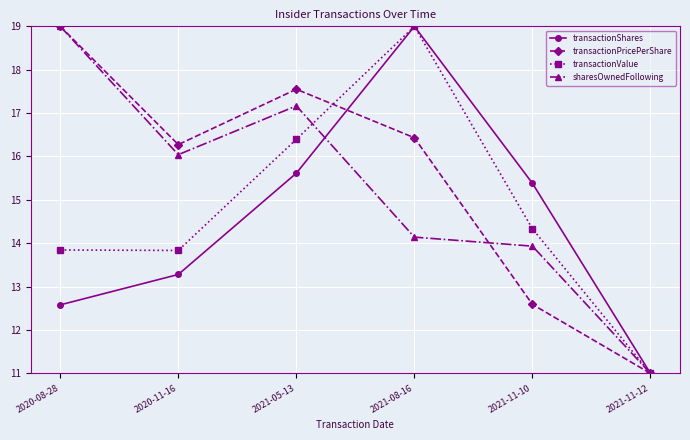

Reading left to right, transcribe all the data shown in this chart.

transactionShares: 2020-08-28=12.6	2020-11-16=13.3	2021-05-13=15.6	2021-08-16=19.0	2021-11-10=15.4	2021-11-12=11.0
transactionPricePerShare: 2020-08-28=19.0	2020-11-16=16.3	2021-05-13=17.6	2021-08-16=16.4	2021-11-10=12.6	2021-11-12=11.0
transactionValue: 2020-08-28=13.8	2020-11-16=13.8	2021-05-13=16.4	2021-08-16=19.0	2021-11-10=14.3	2021-11-12=11.0
sharesOwnedFollowing: 2020-08-28=19.0	2020-11-16=16.0	2021-05-13=17.2	2021-08-16=14.1	2021-11-10=13.9	2021-11-12=11.0